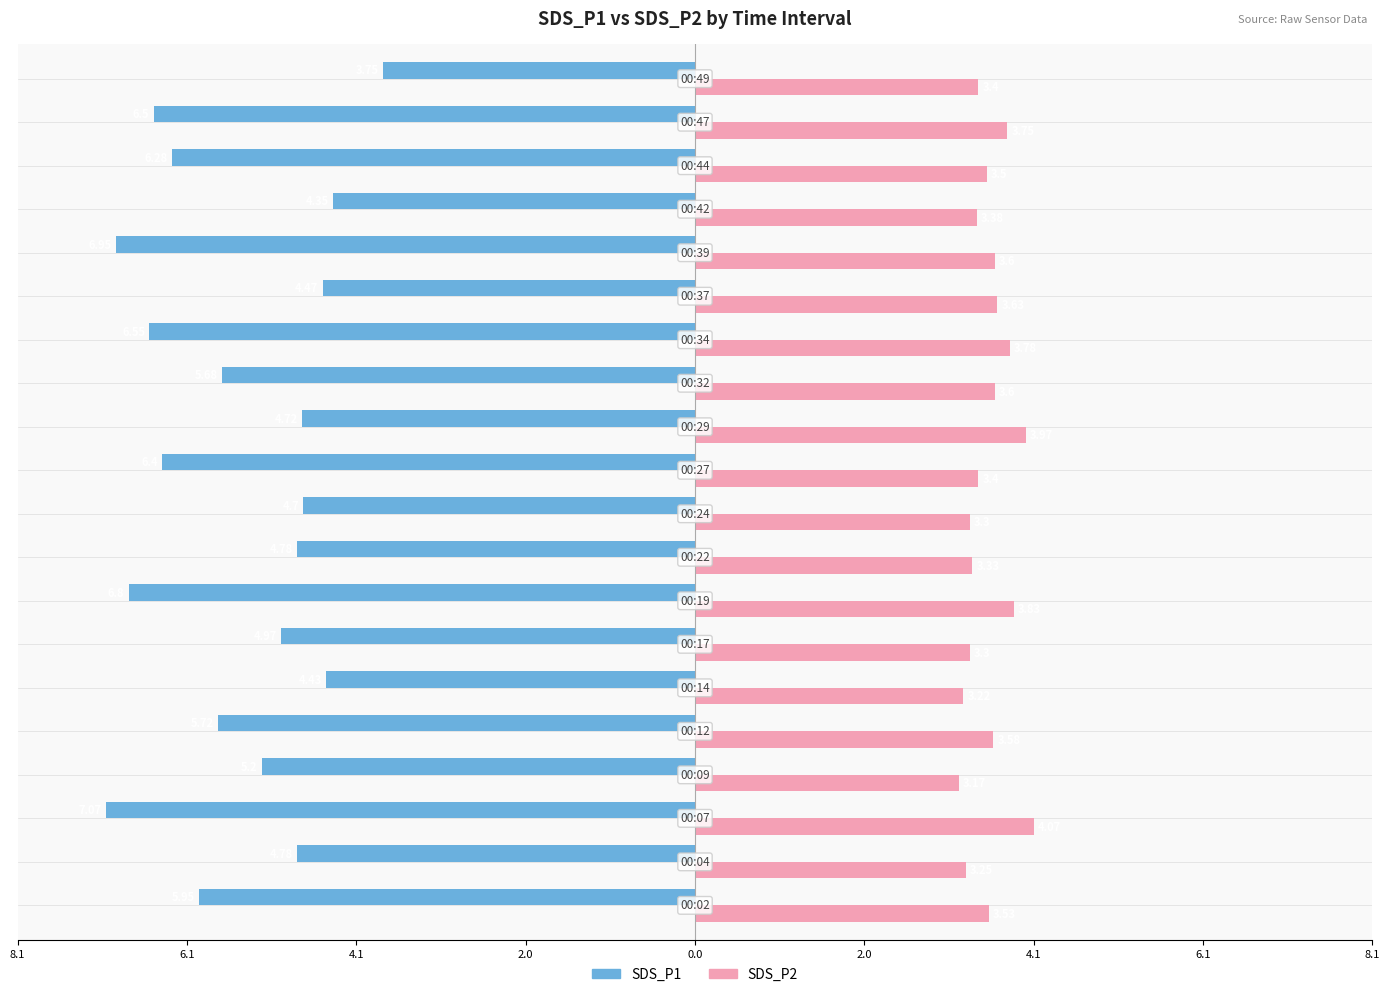

The value of SDS_P2 at 2.0 is 4.7. True or false?

False